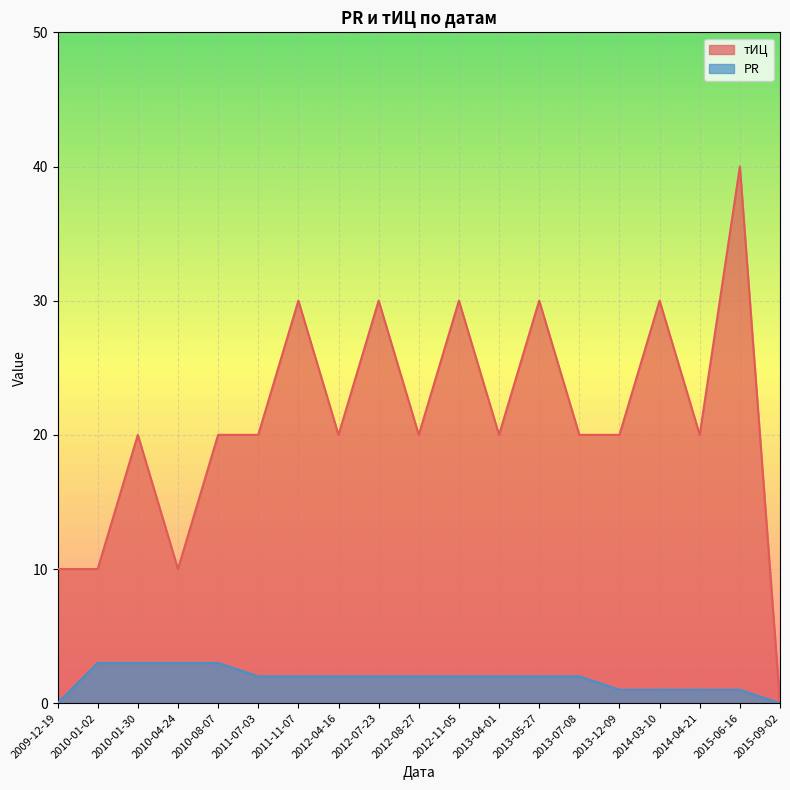

Is it true that тИЦ equals 5 at 2009-12-19?

False